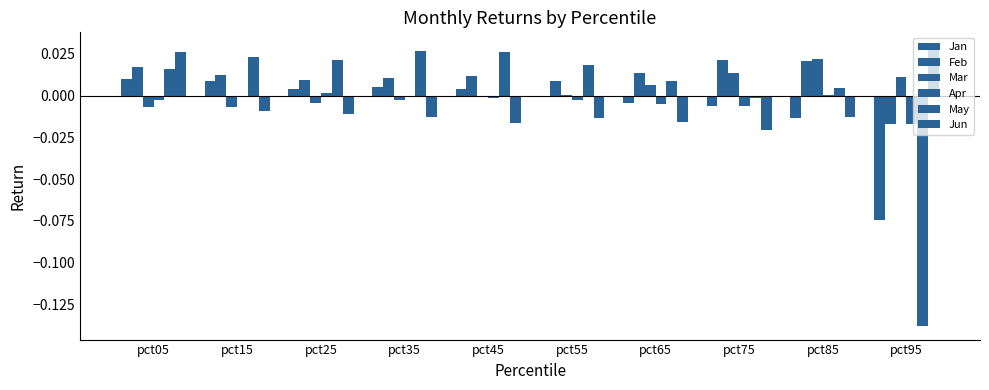

List the labels in order of Apr value, largest first.

pct25, pct85, pct35, pct15, pct45, pct05, pct55, pct65, pct75, pct95